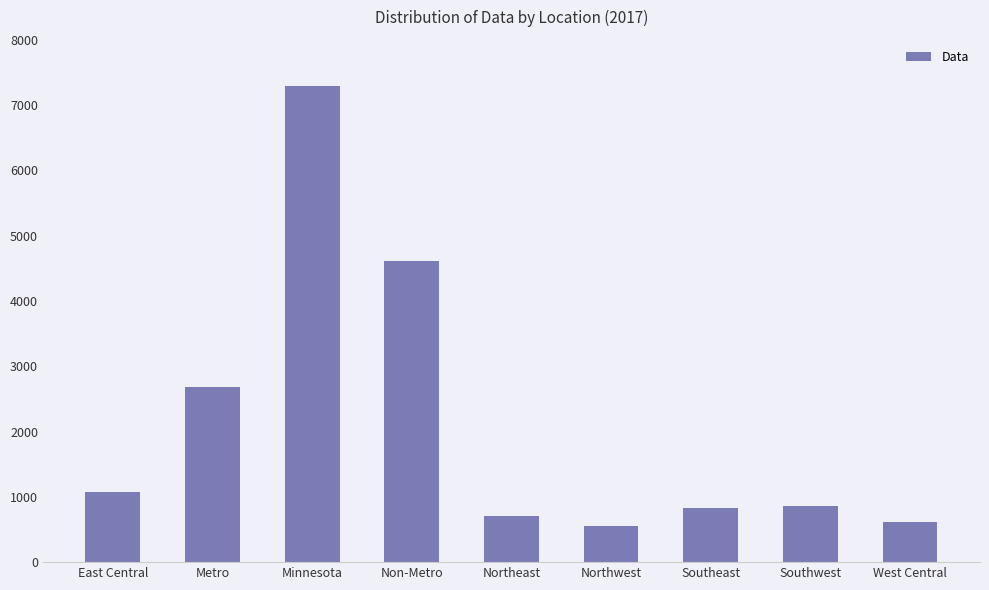

Is it true that the value at West Central is 618?

True